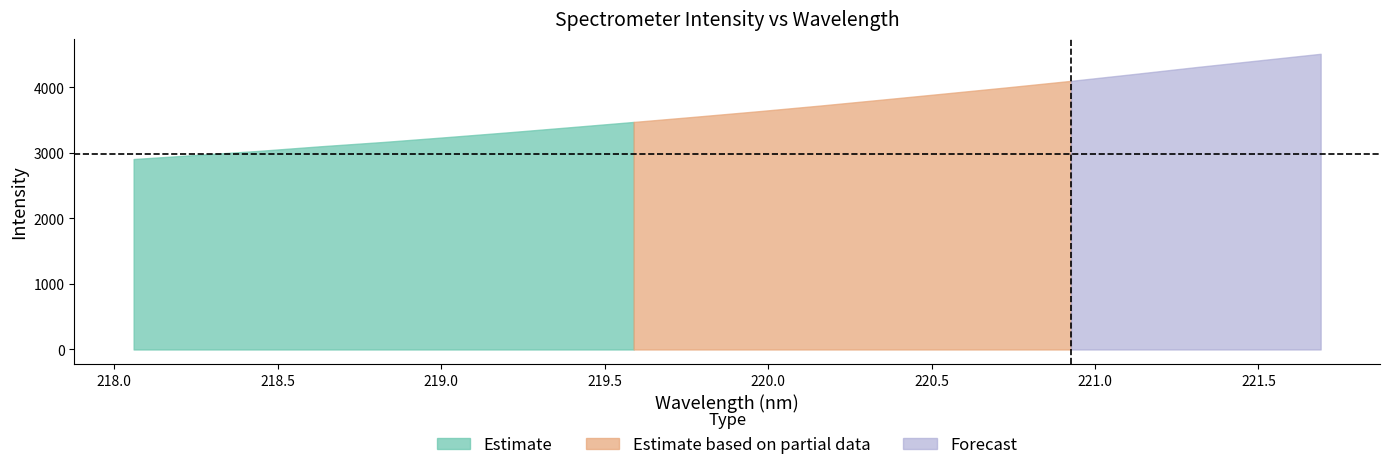

What is the value of the 18th point from the left?

4310.1